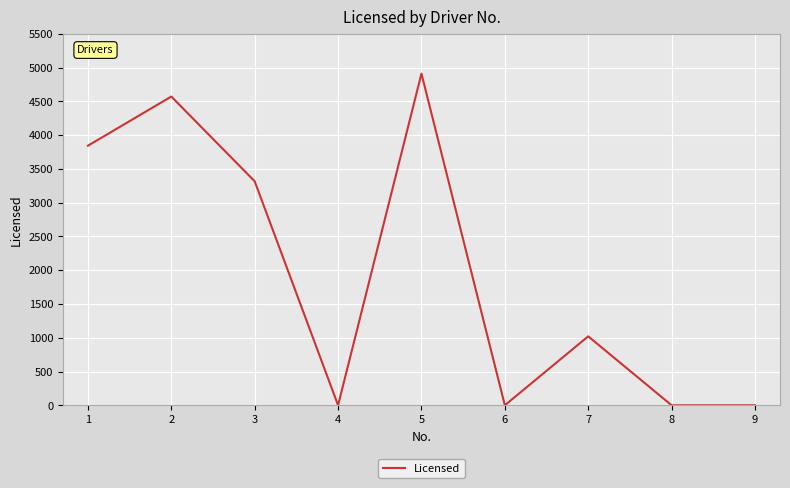

Where is the first local maximum?

2